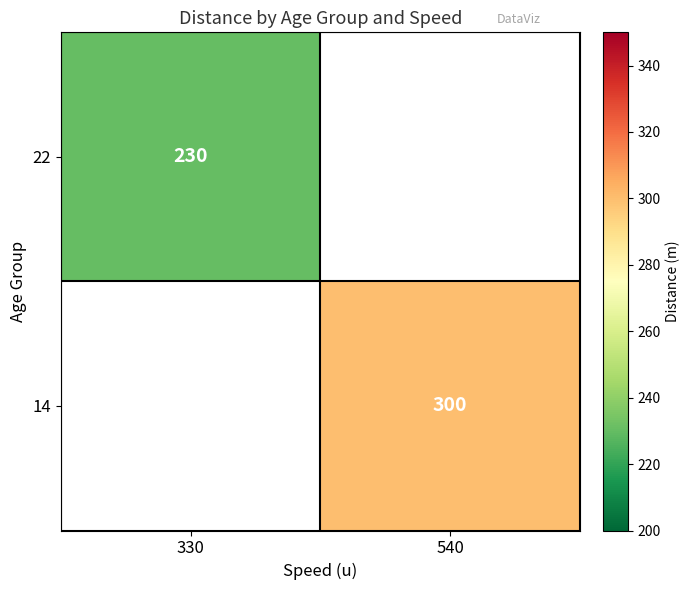

Is it true that 22 equals 53 at 330?

False